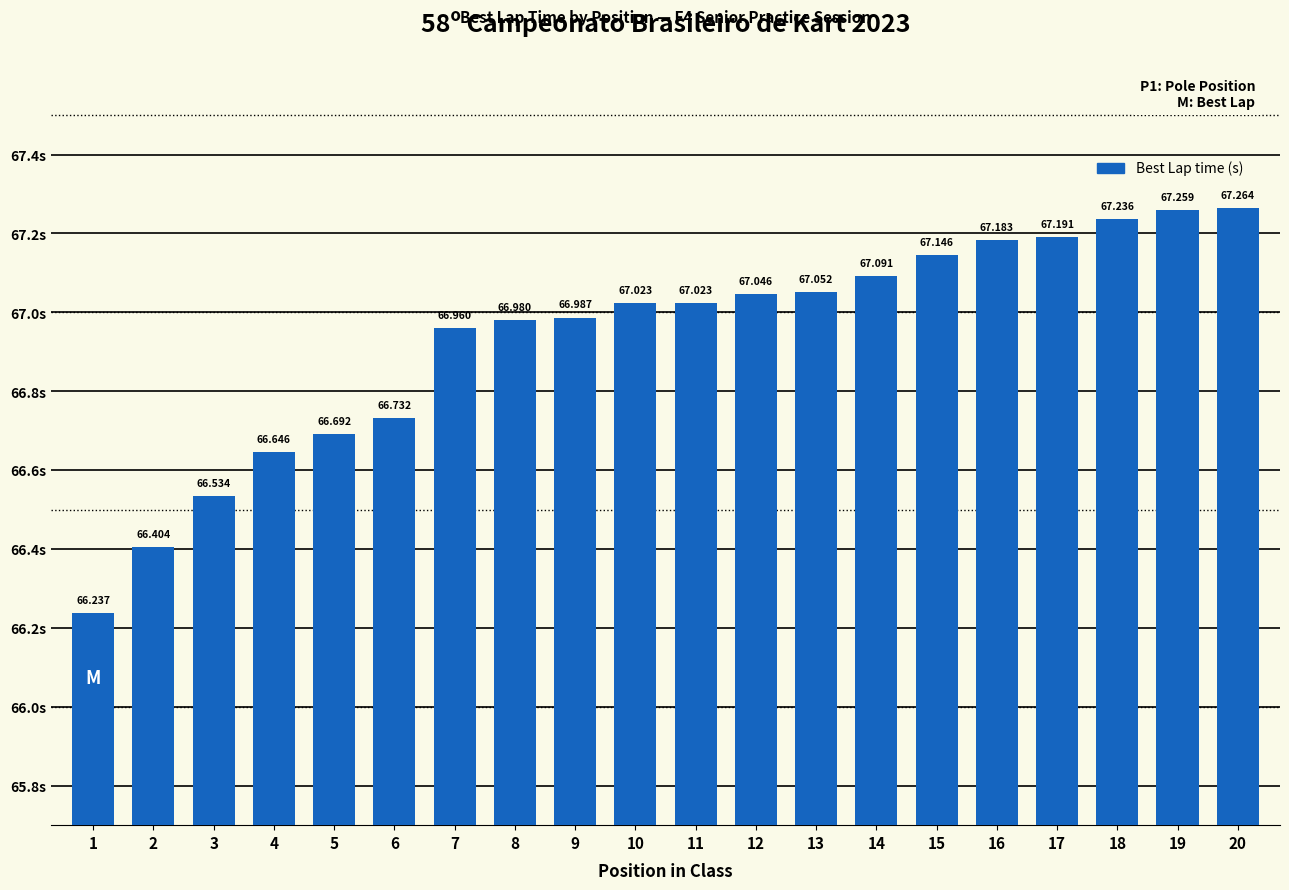

What is the change in value from 12 to 17?

+0.1